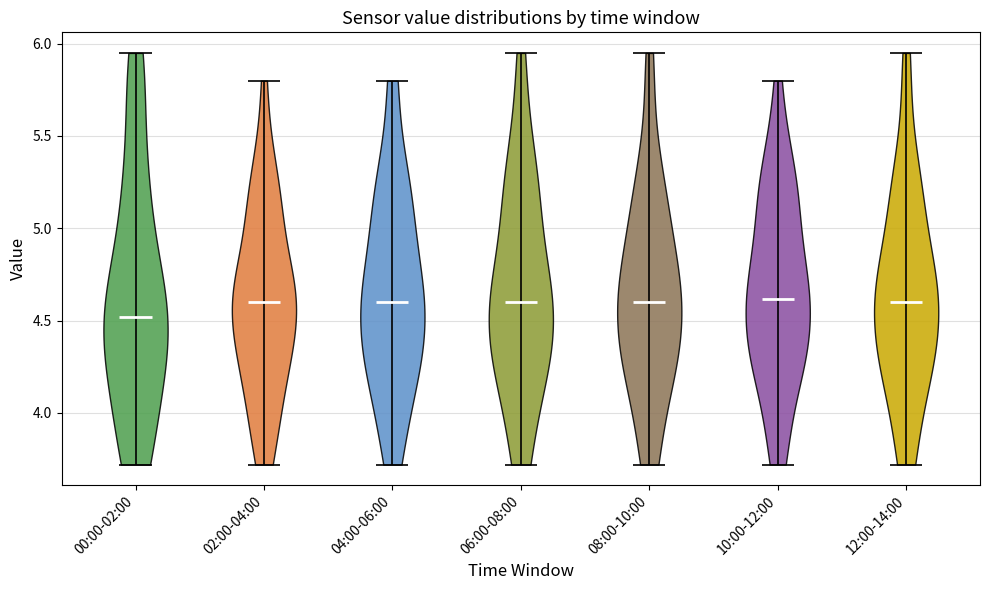

Reading left to right, read every violin against the y-axis: where its median line is, and the lowest and highest points it reaches. The values are not printed on the chart, so give them approximately, as read against the axis.

00:00-02:00: median line 4.50, lowest point 3.70, highest point 5.95
02:00-04:00: median line 4.60, lowest point 3.70, highest point 5.80
04:00-06:00: median line 4.60, lowest point 3.70, highest point 5.80
06:00-08:00: median line 4.60, lowest point 3.70, highest point 5.95
08:00-10:00: median line 4.60, lowest point 3.70, highest point 5.95
10:00-12:00: median line 4.60, lowest point 3.70, highest point 5.80
12:00-14:00: median line 4.60, lowest point 3.70, highest point 5.95